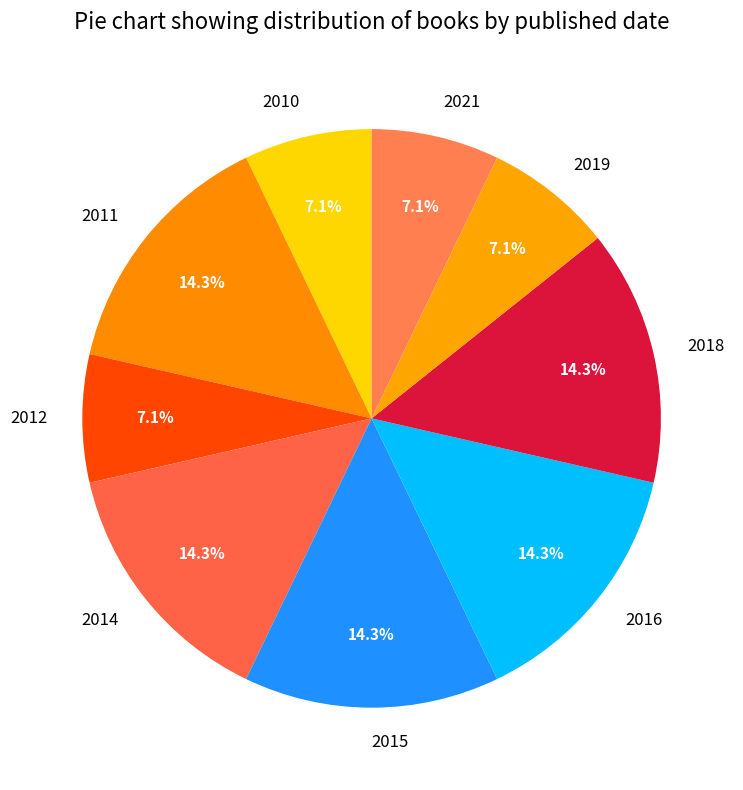

How much of the chart is everything except 2011?

85.7%